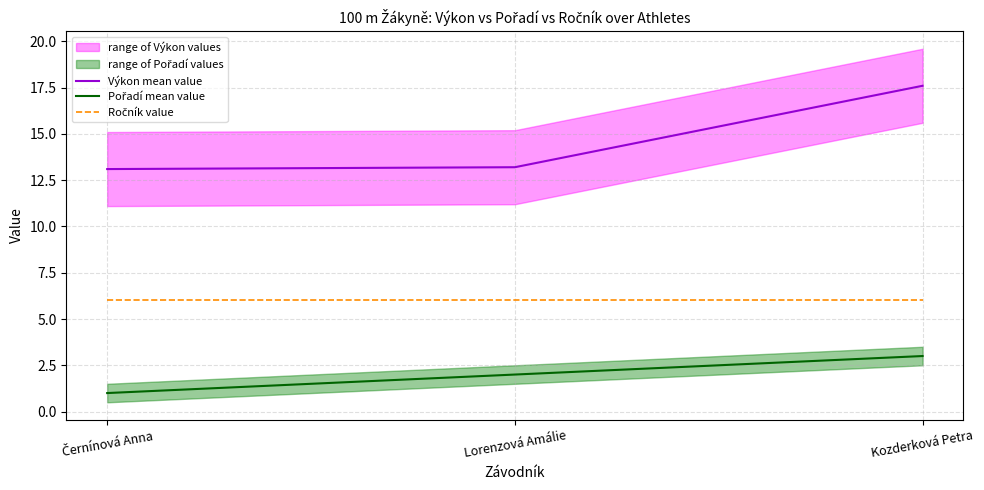

Between Lorenzová Amálie and Černínová Anna, which is larger?

Lorenzová Amálie